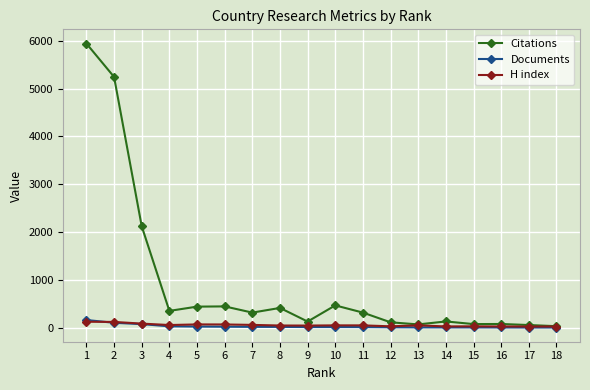

What is the spread (max minus min) of values at 6?

425